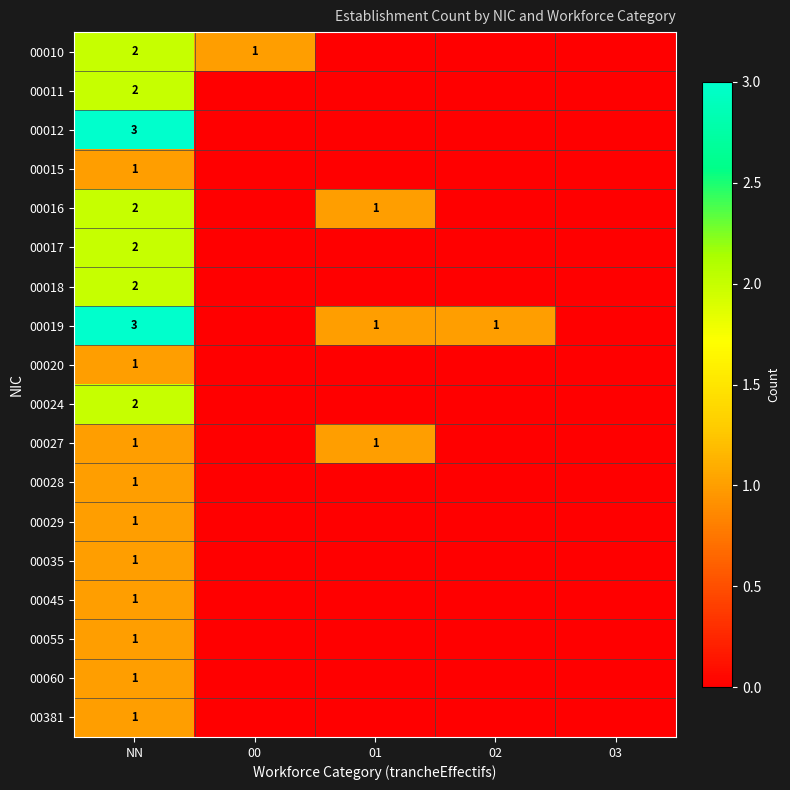

The 00018 series shows 1 at NN. True or false?

False